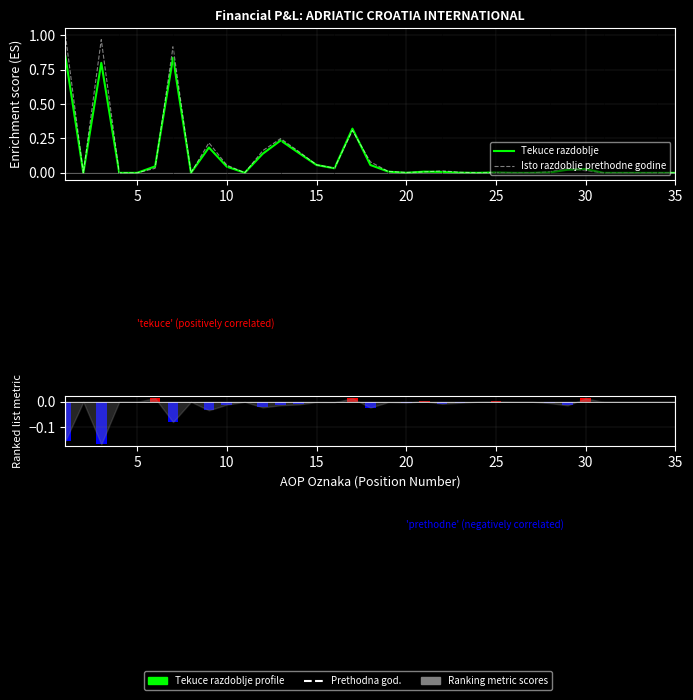

The value of Tekuce < Prethodne at 30 is -0.1. True or false?

False